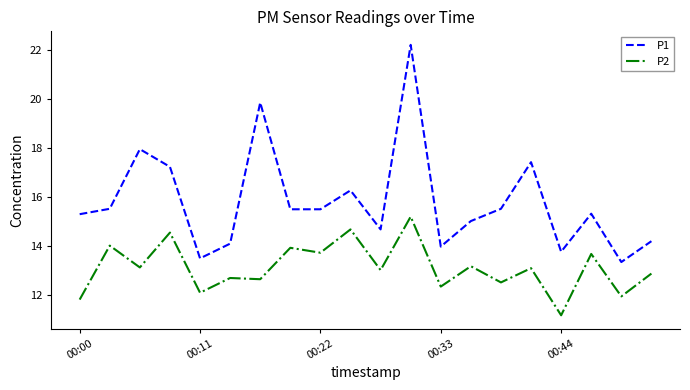

List the series in order of their peak value, lowest first.

P2, P1